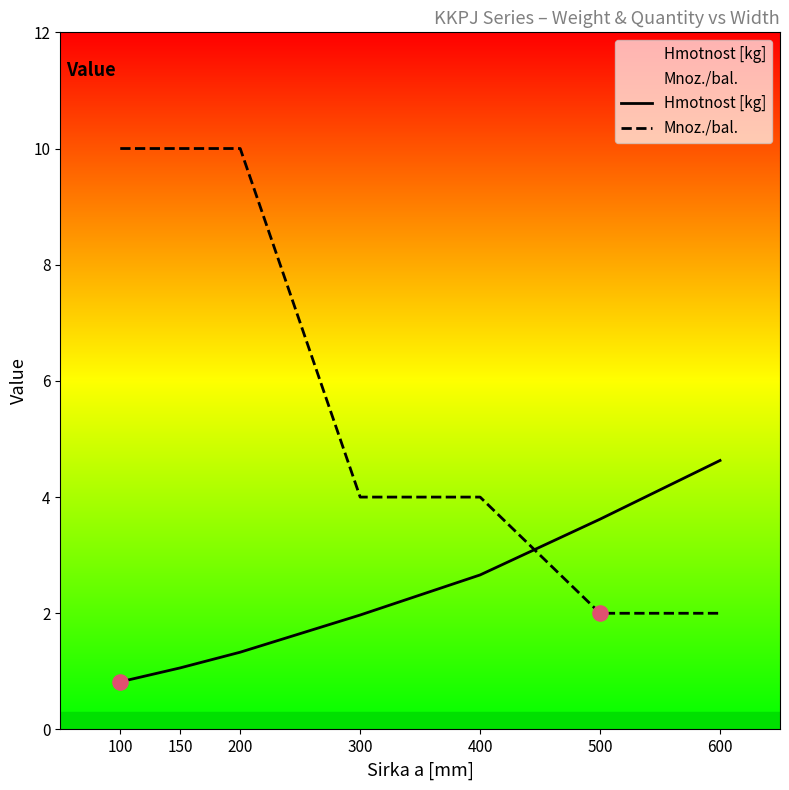

Is the value of Mnoz./bal. at 100 greater than the value of Hmotnost [kg] at 300?

Yes